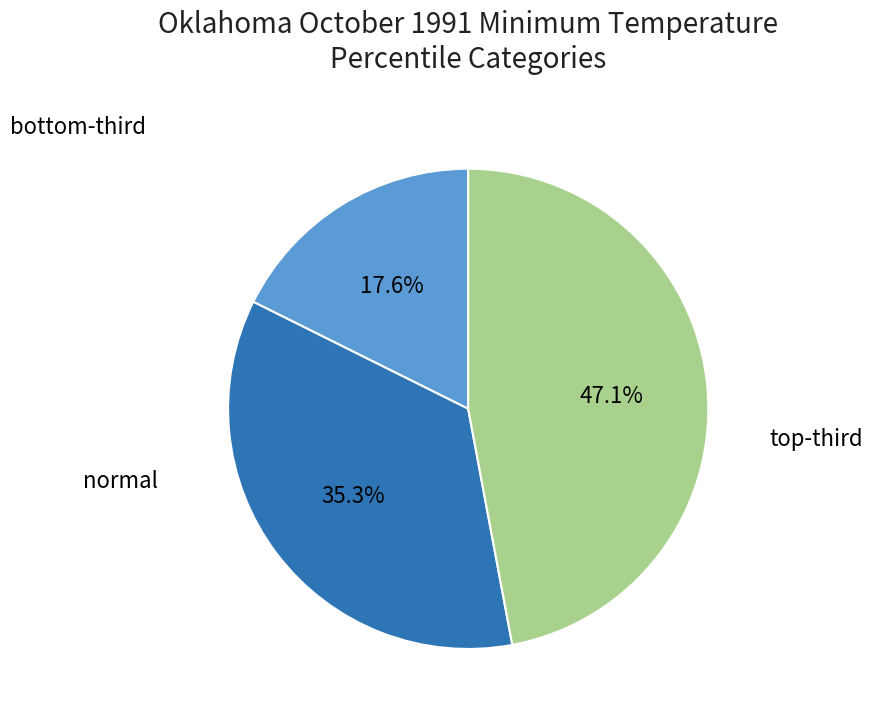

How many slices are in this pie chart?

3